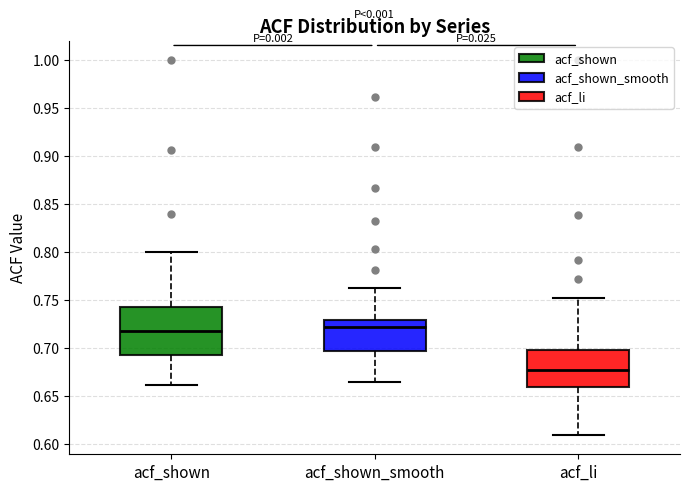

Which box has the lowest median line?

acf_li